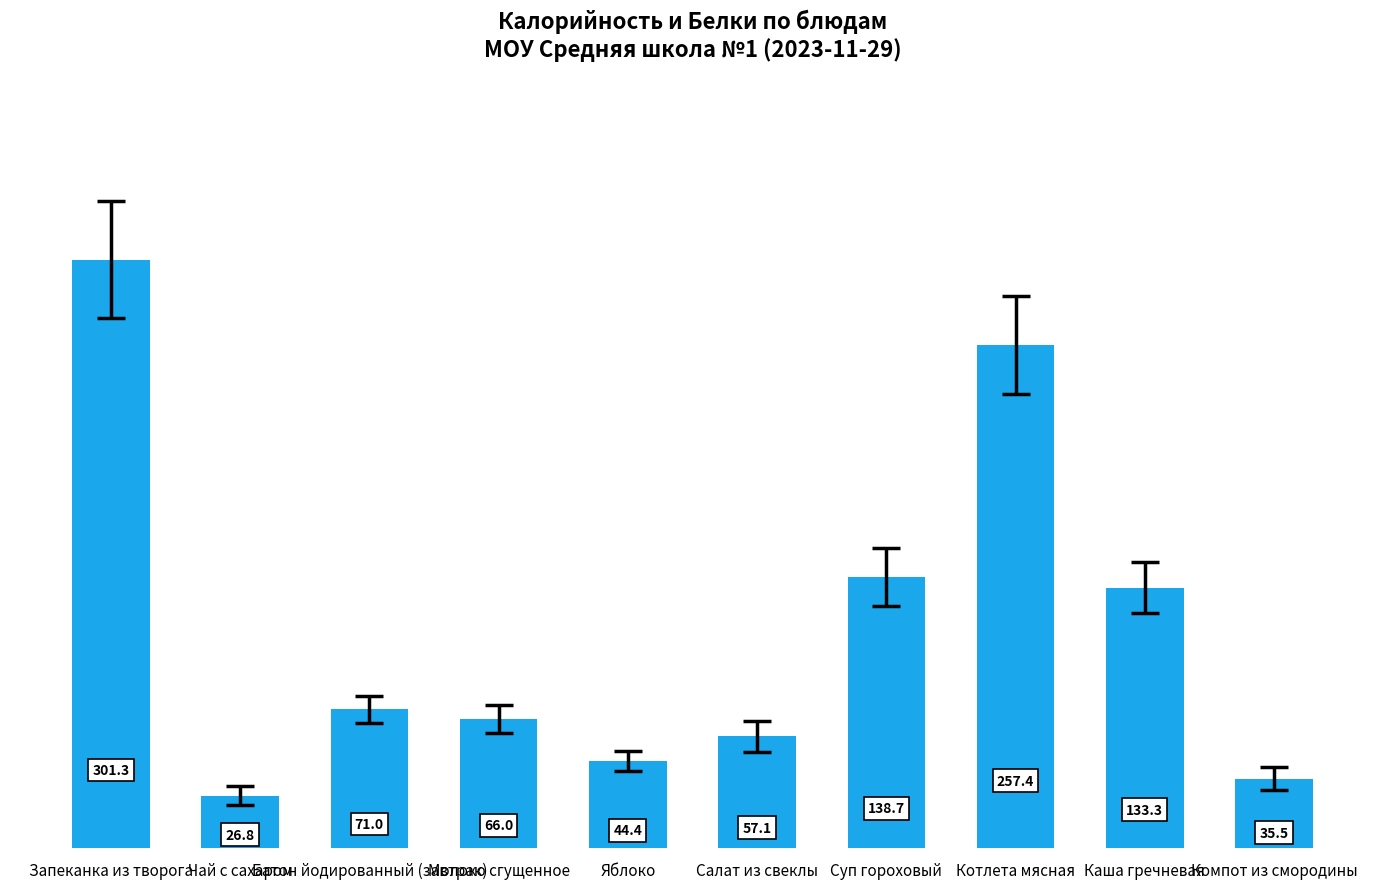

What position from the right is Яблоко?

6